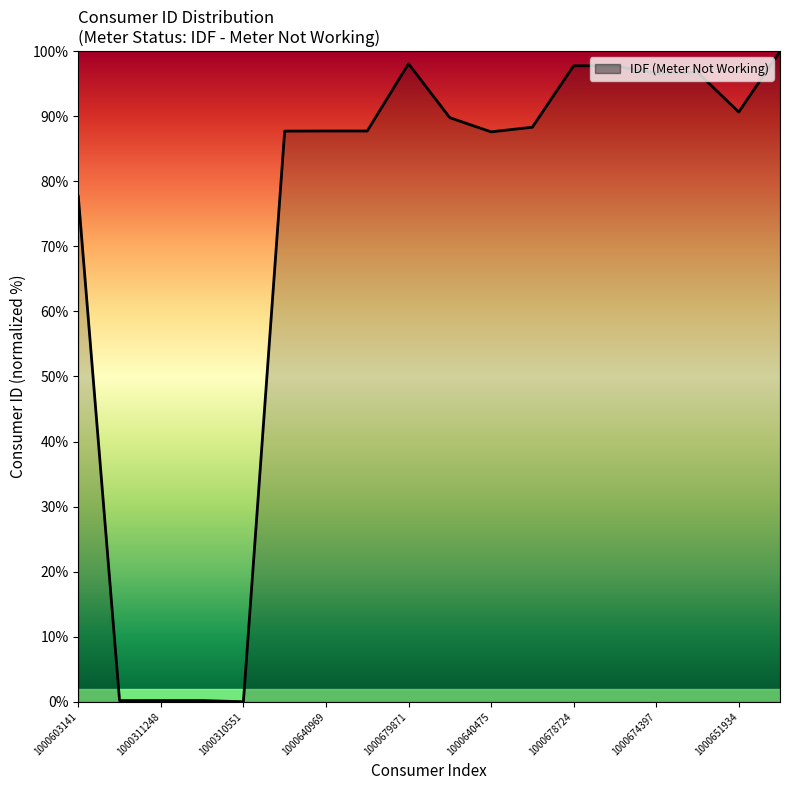

What is the greatest value displayed?

100.0